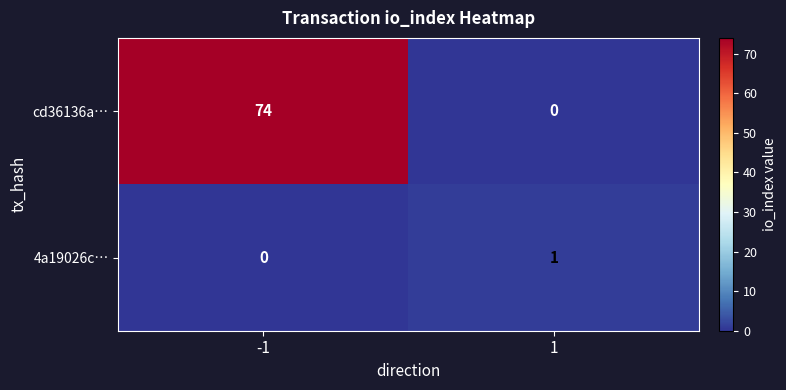

What is the maximum value shown in the chart?

74